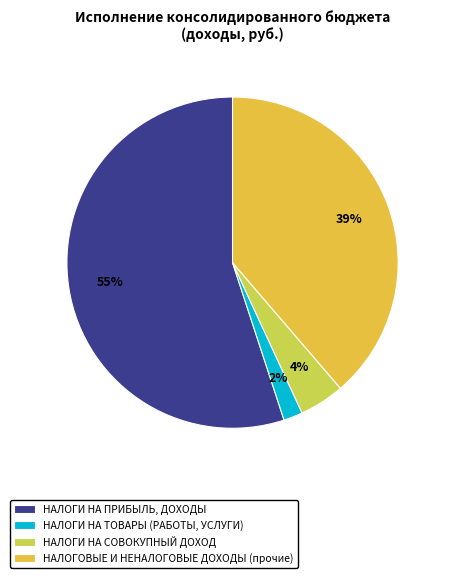

Which has a higher value, НАЛОГИ НА ПРИБЫЛЬ, ДОХОДЫ or НАЛОГИ НА ТОВАРЫ (РАБОТЫ, УСЛУГИ)?

НАЛОГИ НА ПРИБЫЛЬ, ДОХОДЫ